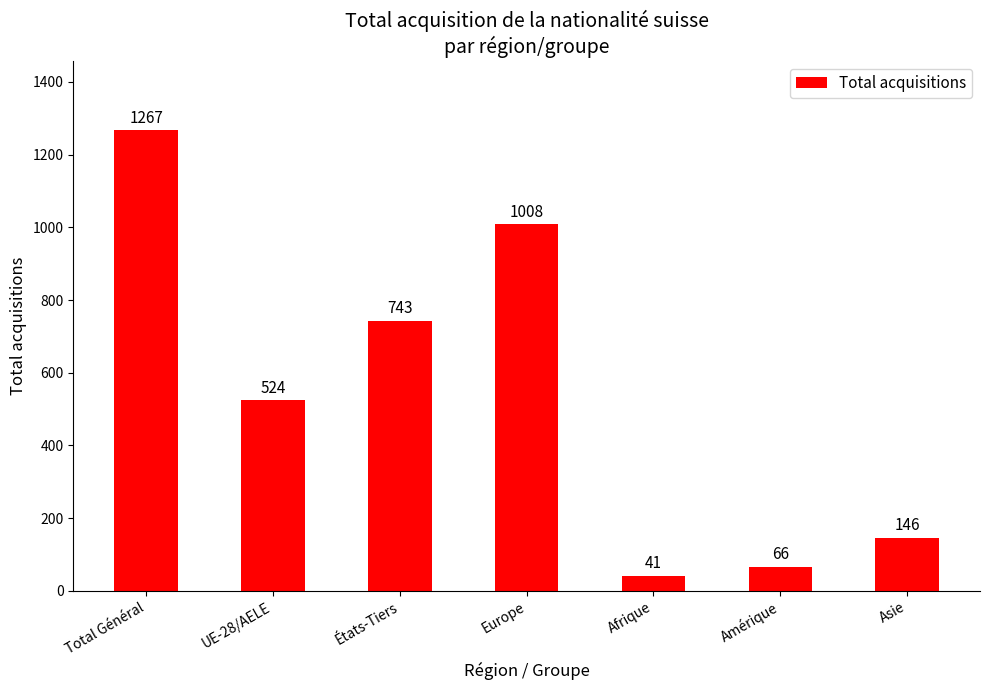

What is the value of the 6th bar from the left?

66